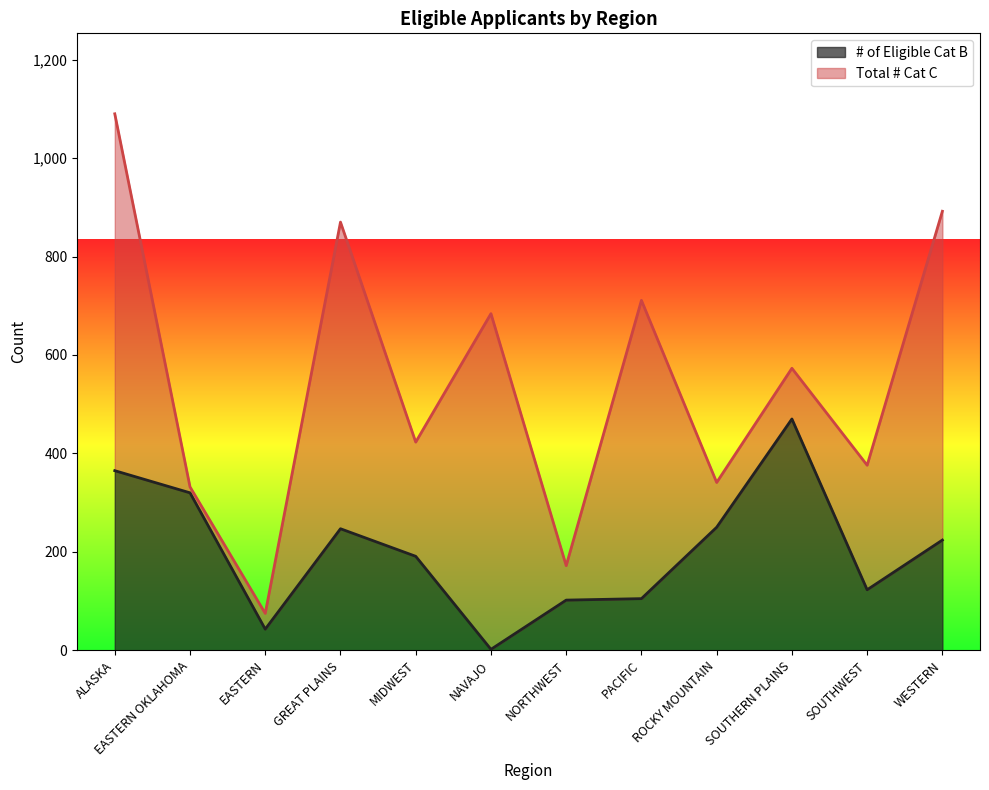

Between NAVAJO and ROCKY MOUNTAIN, which is larger?

ROCKY MOUNTAIN